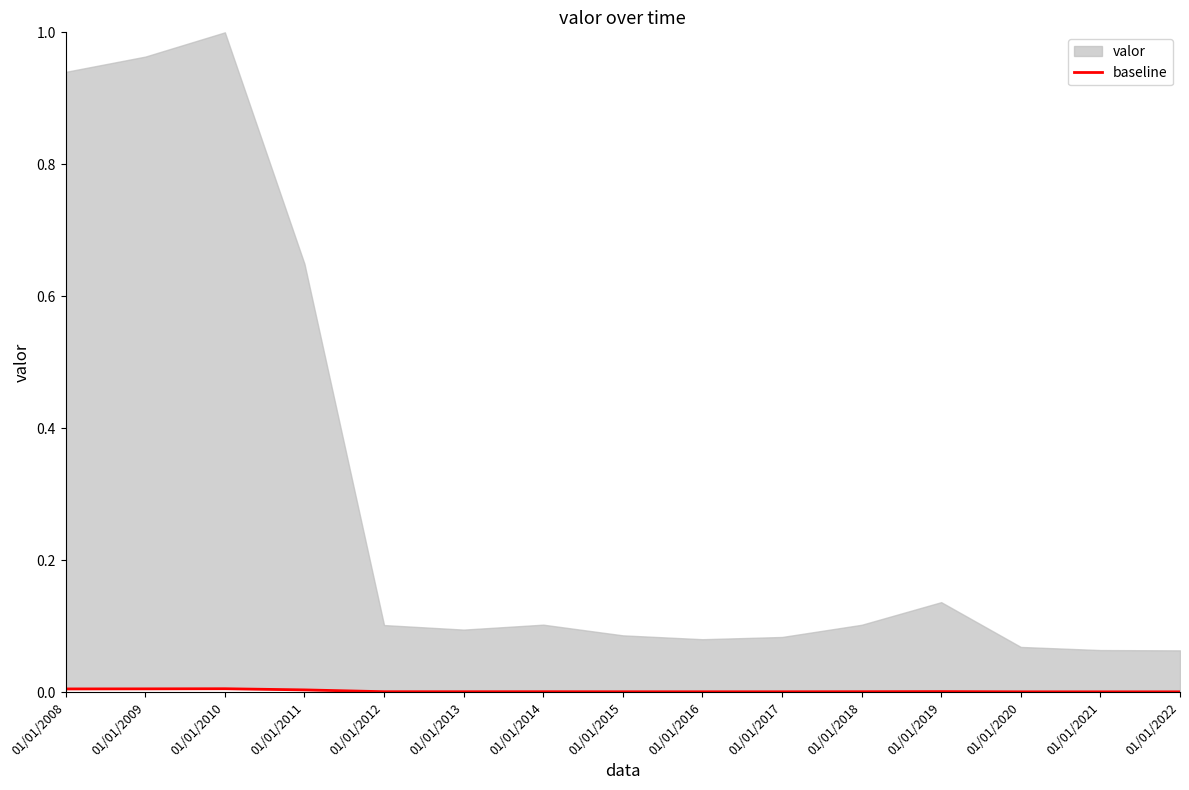

Which category has the highest value across all series?

01/01/2010